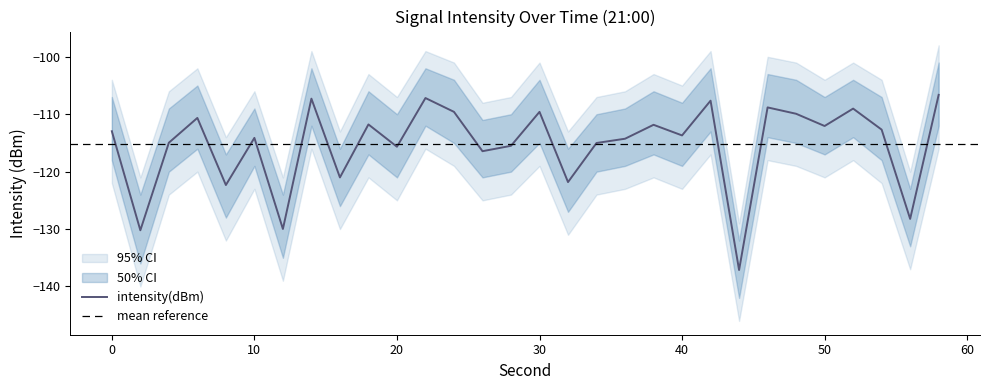

What is the difference between the maximum and minimum values in the intensity_outer_lower series?

30.0